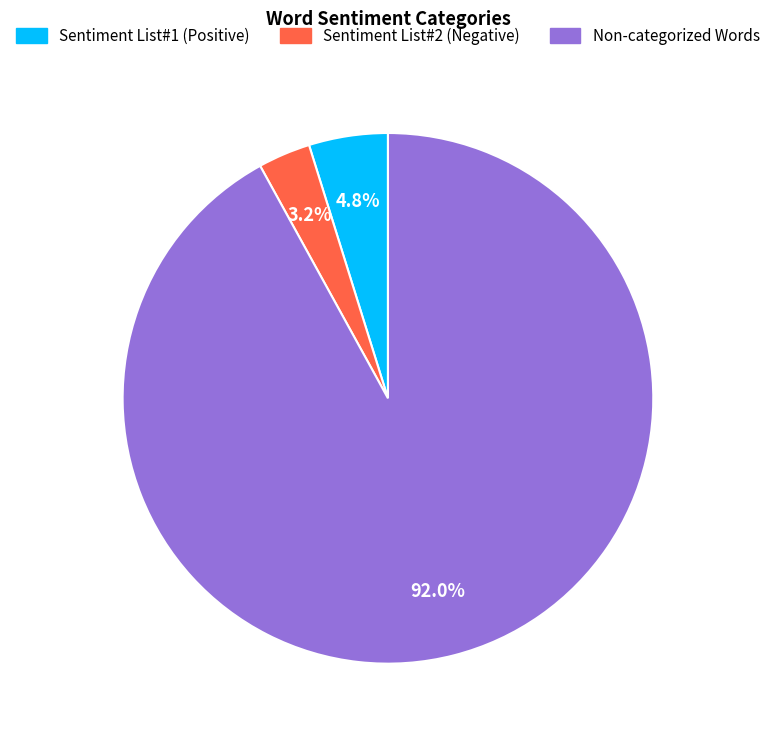

Which slice is the smallest?

Sentiment List#2 (Negative)